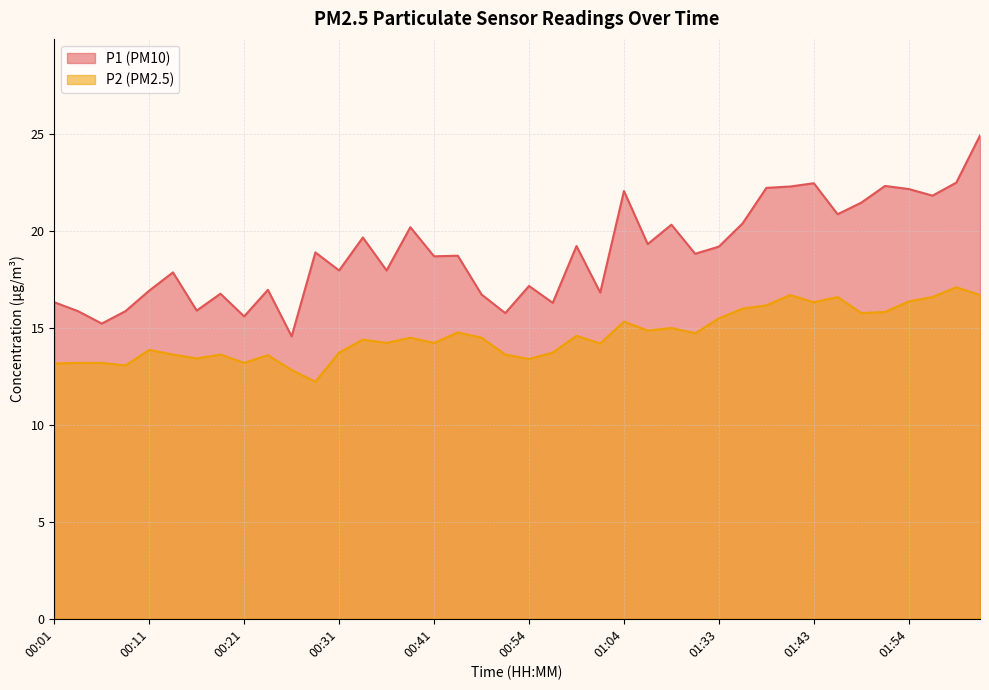

The value of P2 at 00:49 is 4.6. True or false?

False